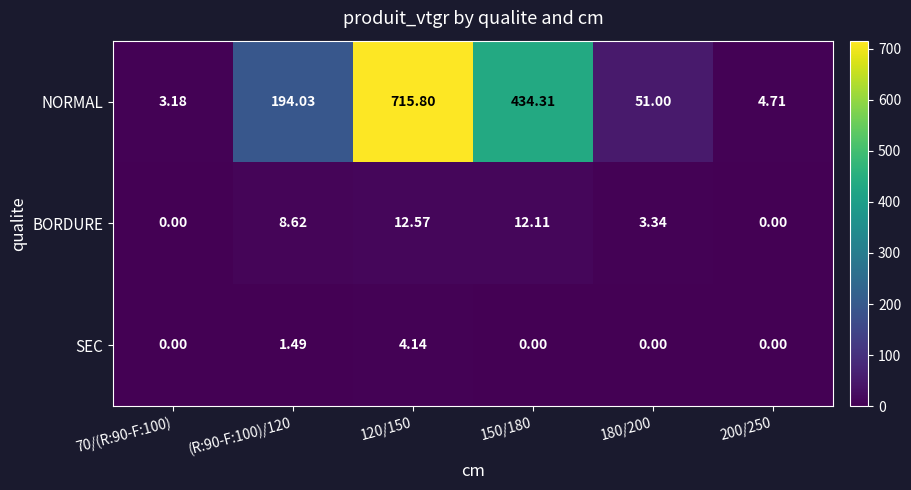

Is the value of NORMAL at 70/(R:90-F:100) greater than the value of SEC at 120/150?

No